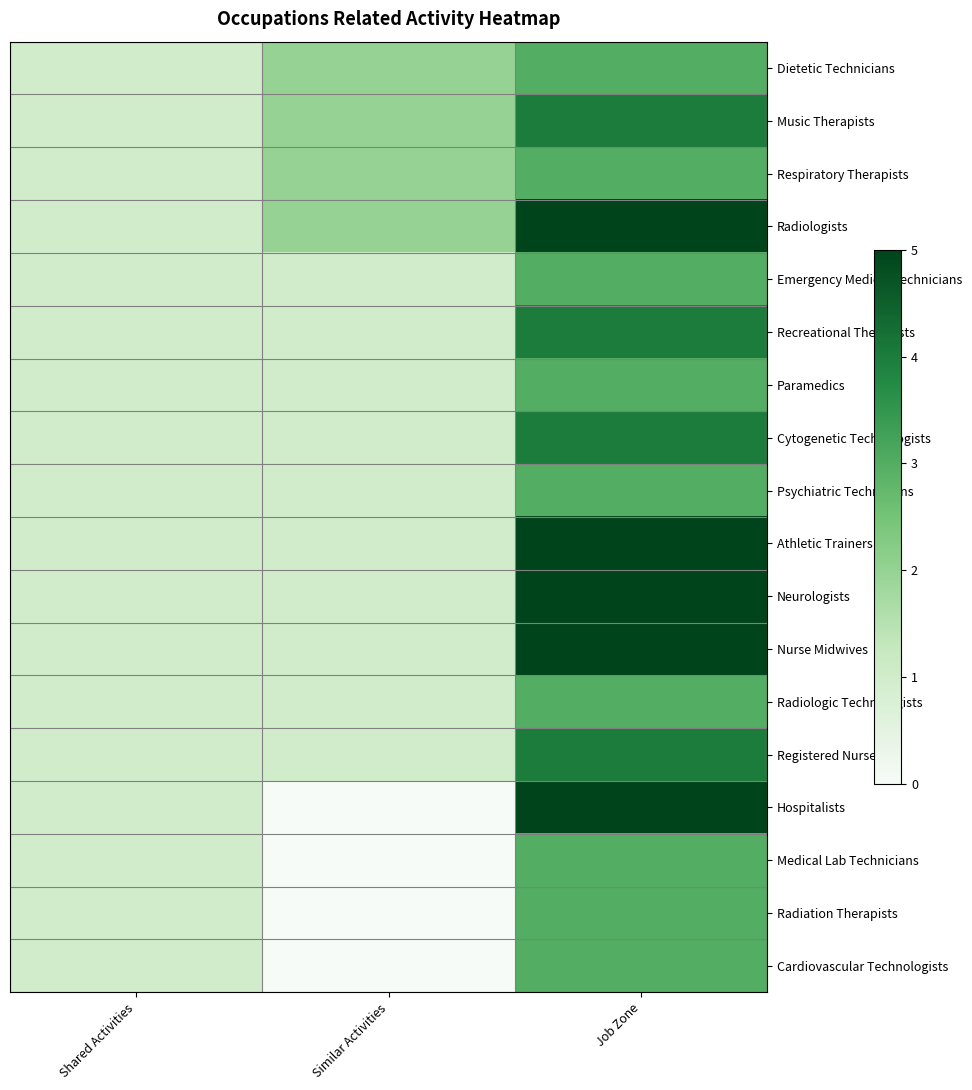

What is the total value across all series at Similar Activities?

18